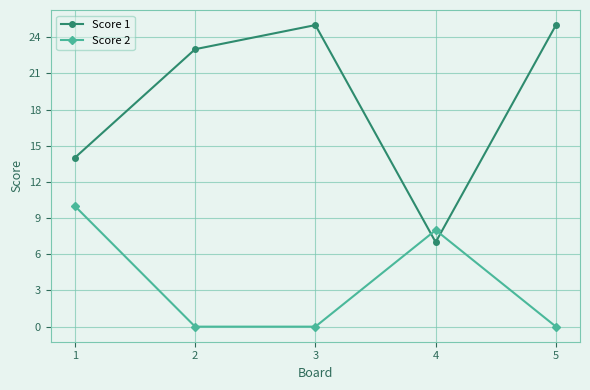

The value of Score 1 at 4 is 42. True or false?

False